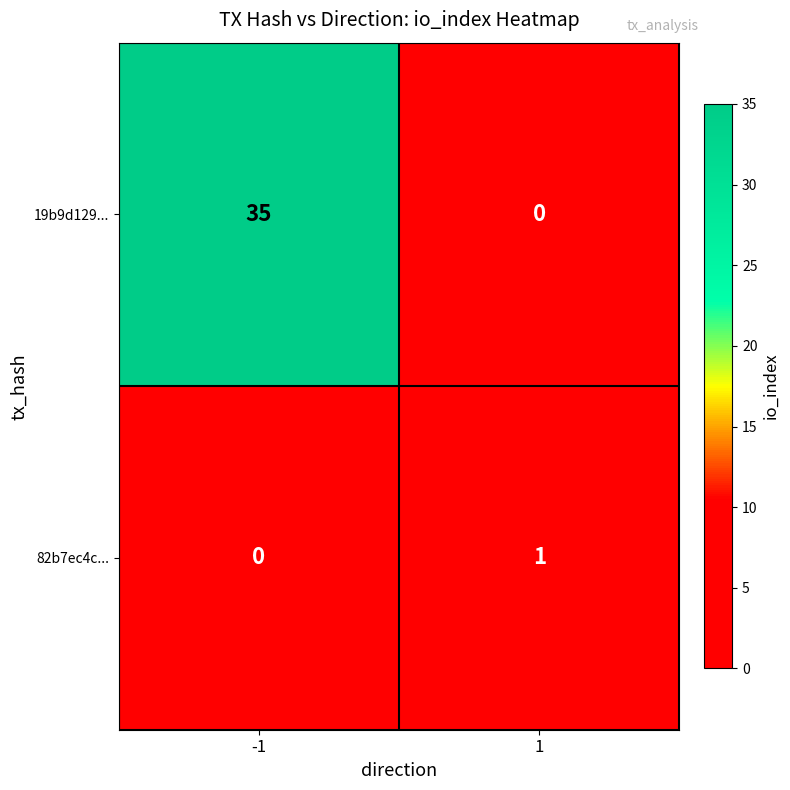

Reading left to right, transcribe all the data shown in this chart.

19b9d129...: -1=35	1=0
82b7ec4c...: -1=0	1=1